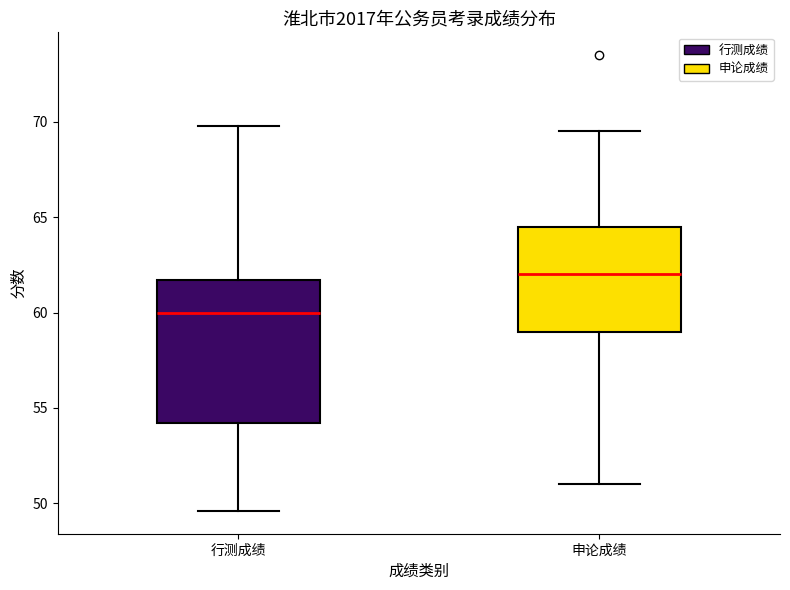

Which box has the highest median line?

申论成绩